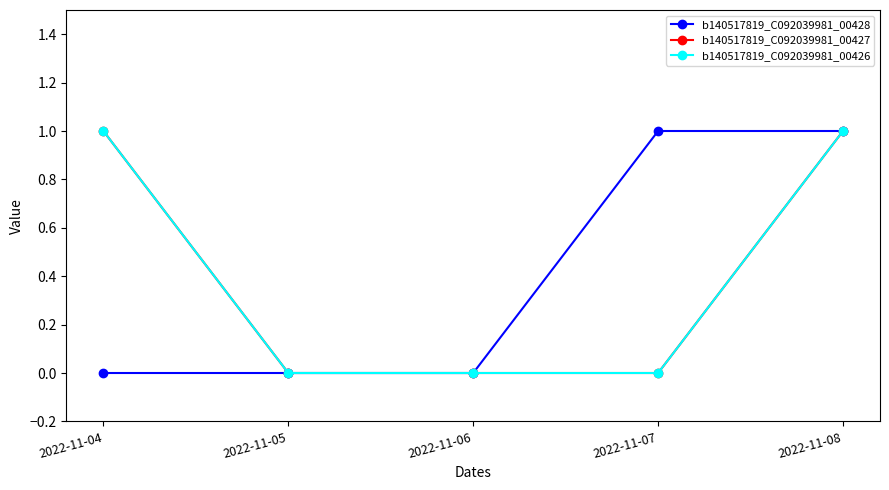

Reading right to left, list all the values displayed in this chart.

b140517819_C092039981_00428: 2022-11-08=1	2022-11-07=1	2022-11-06=0	2022-11-05=0	2022-11-04=0
b140517819_C092039981_00427: 2022-11-08=1	2022-11-07=0	2022-11-06=0	2022-11-05=0	2022-11-04=1
b140517819_C092039981_00426: 2022-11-08=1	2022-11-07=0	2022-11-06=0	2022-11-05=0	2022-11-04=1